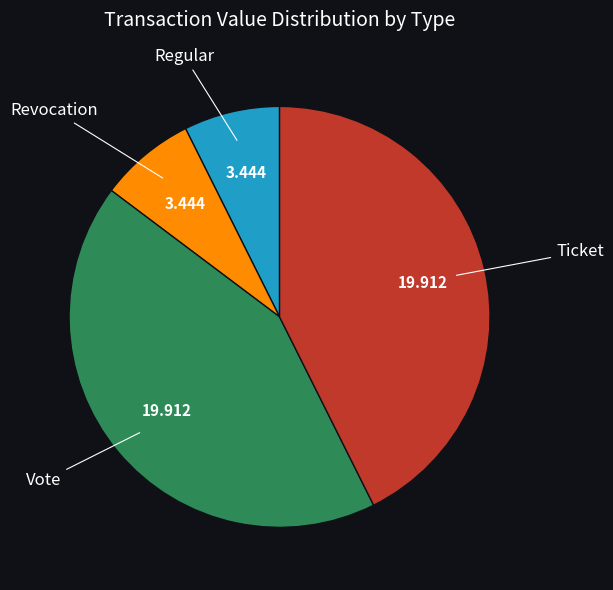

The Ticket slice represents 43% of the pie. True or false?

True